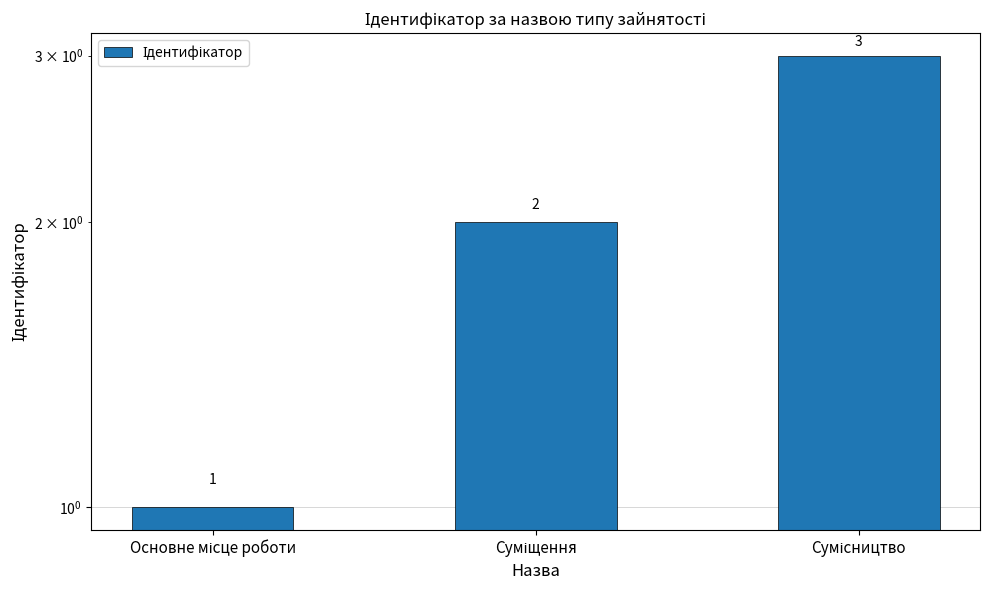

How many bars are there in total?

3